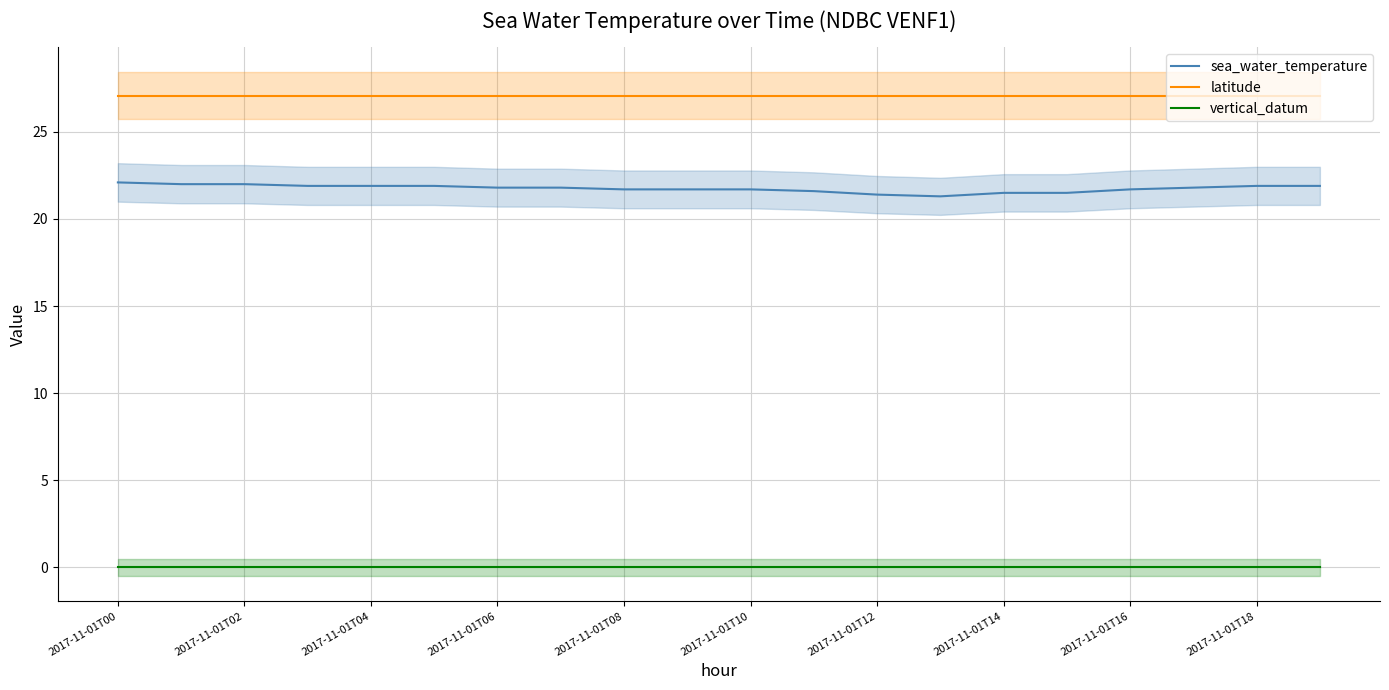

What are all the series names shown in the legend?

sea_water_temperature, latitude, vertical_datum